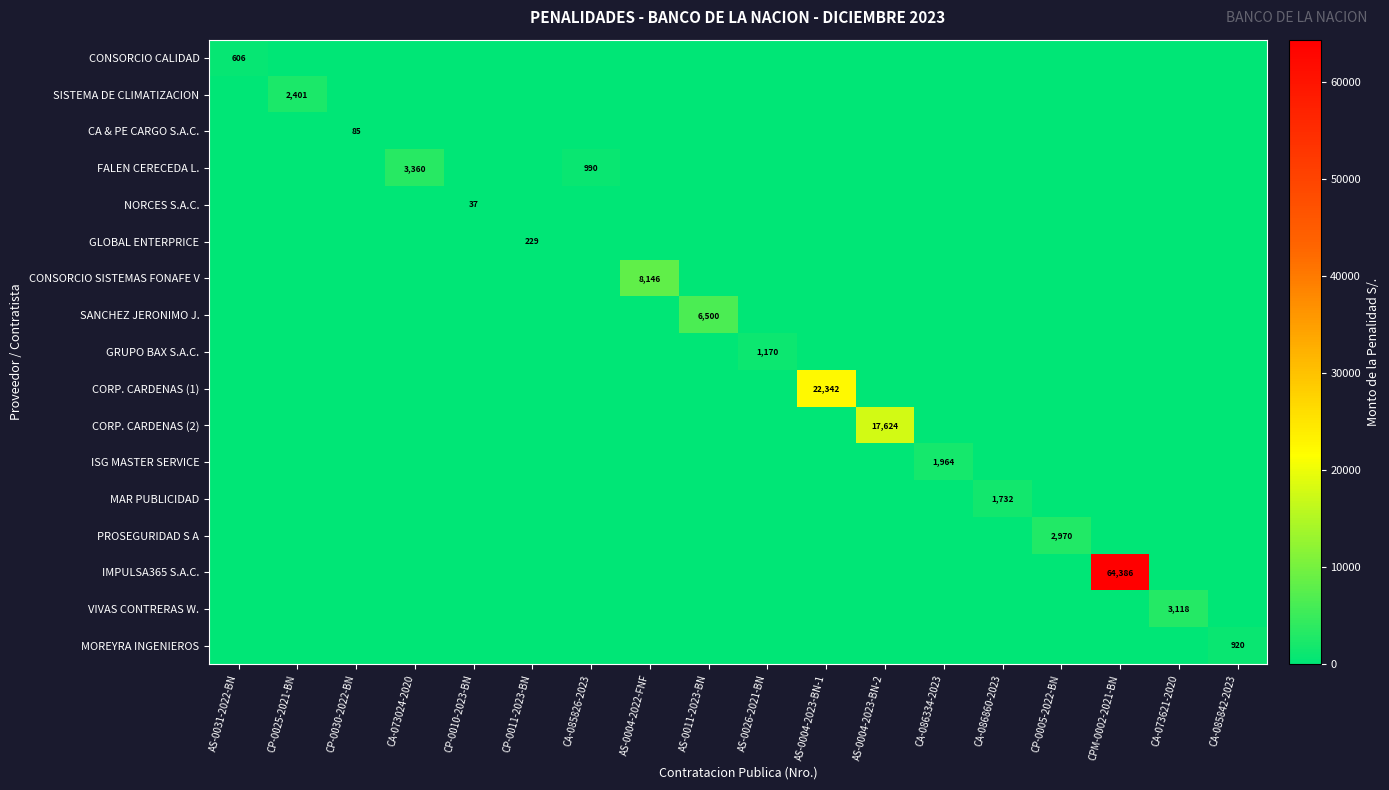

The NORCES S.A.C. series shows 37 at CP-0010-2023-BN. True or false?

True